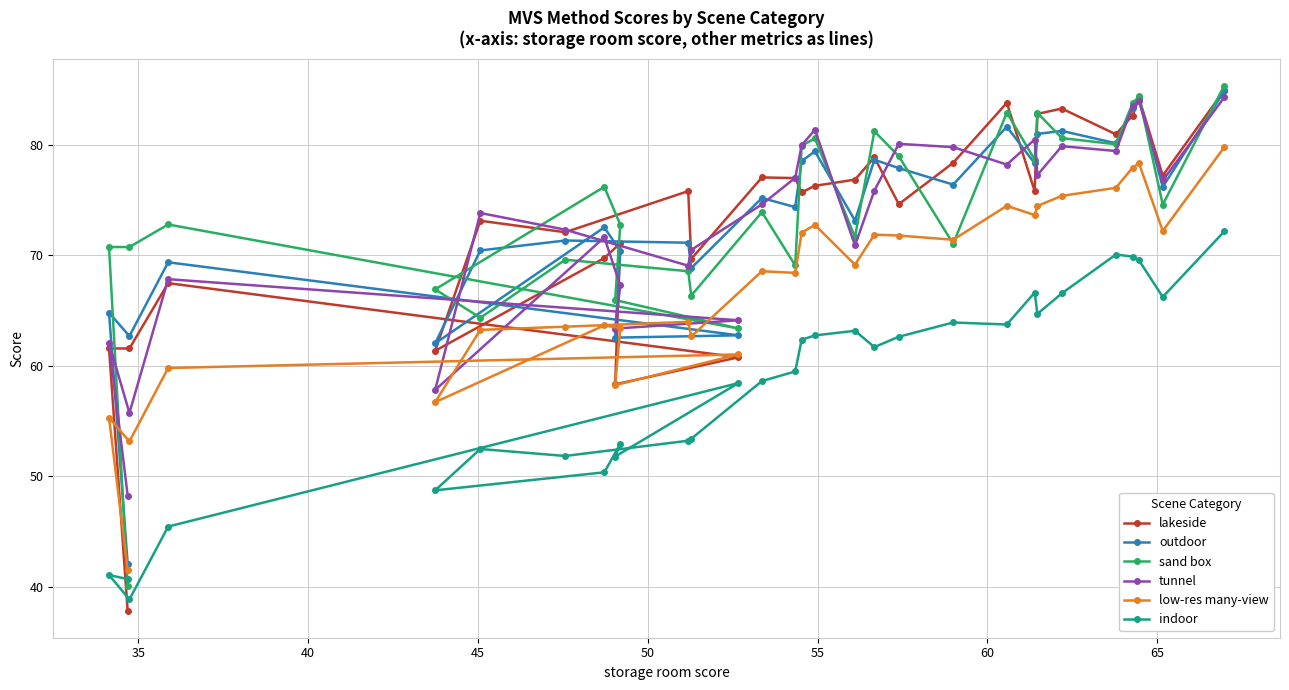

Which series has the largest range (max minus min)?

lakeside